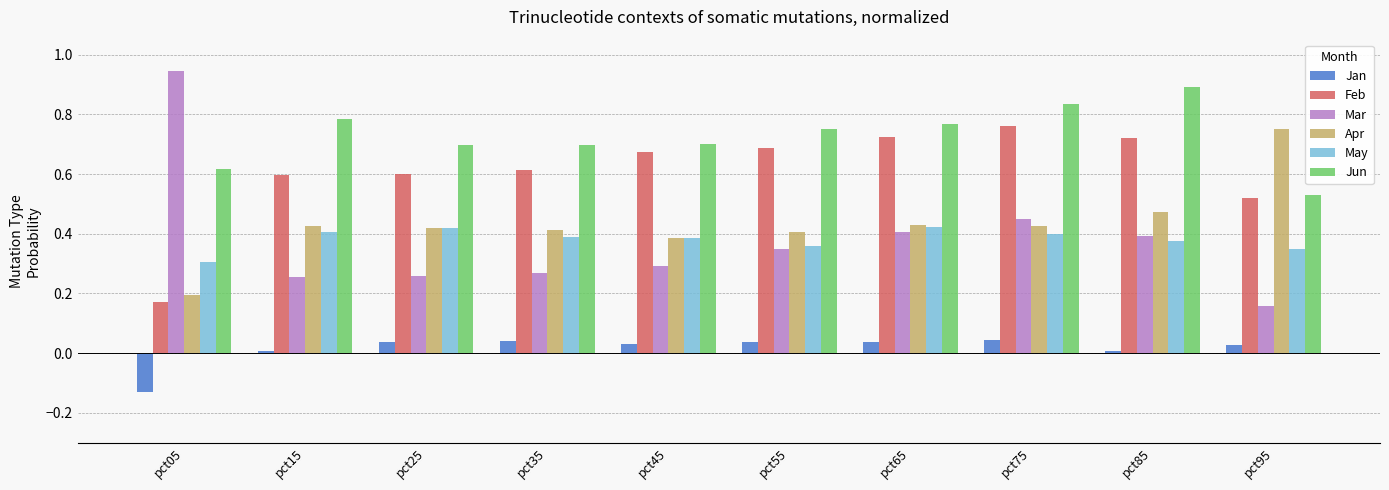

Which series has the largest total across all categories?

Jun